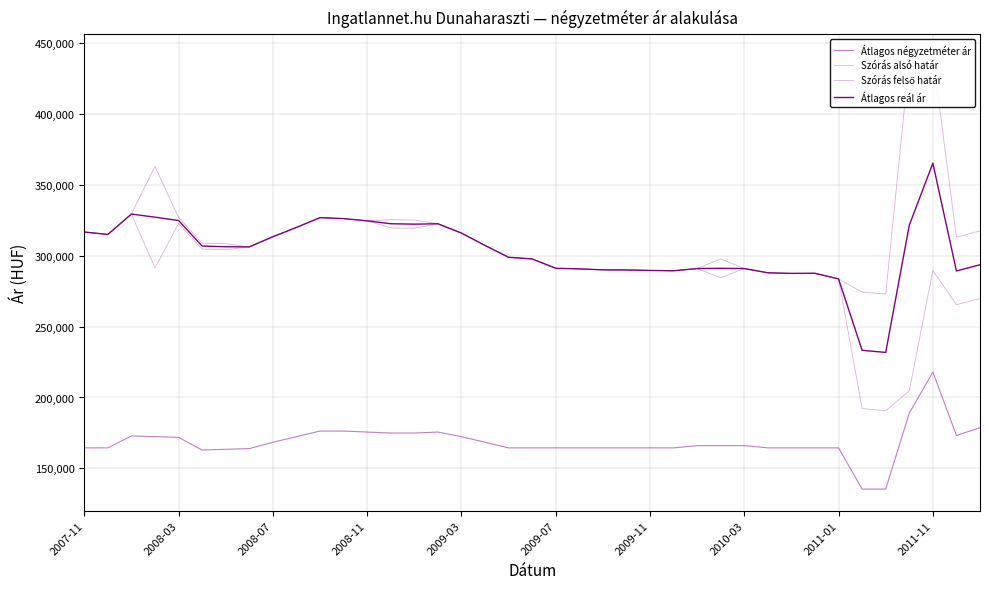

How many lines are shown in the chart?

4